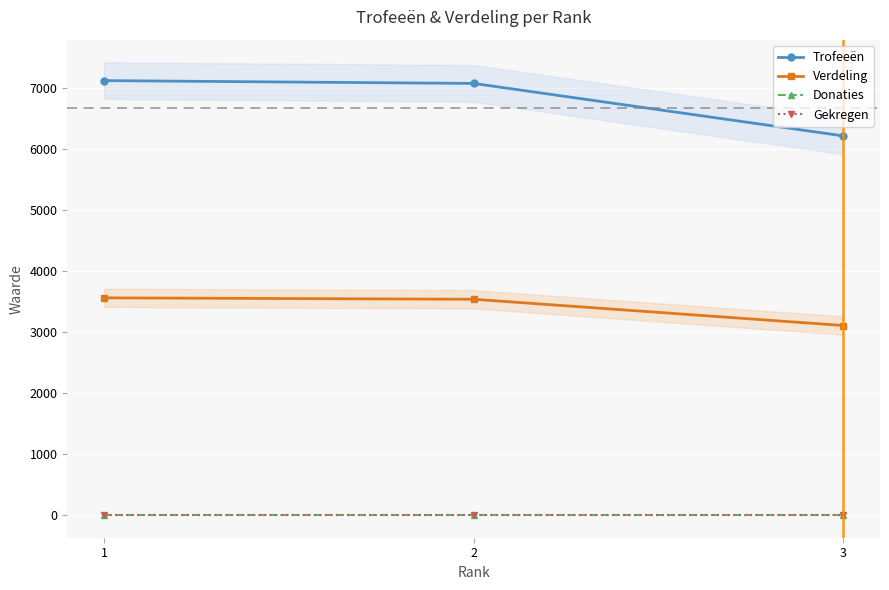

The value of Verdeling at 3 is 3106. True or false?

True